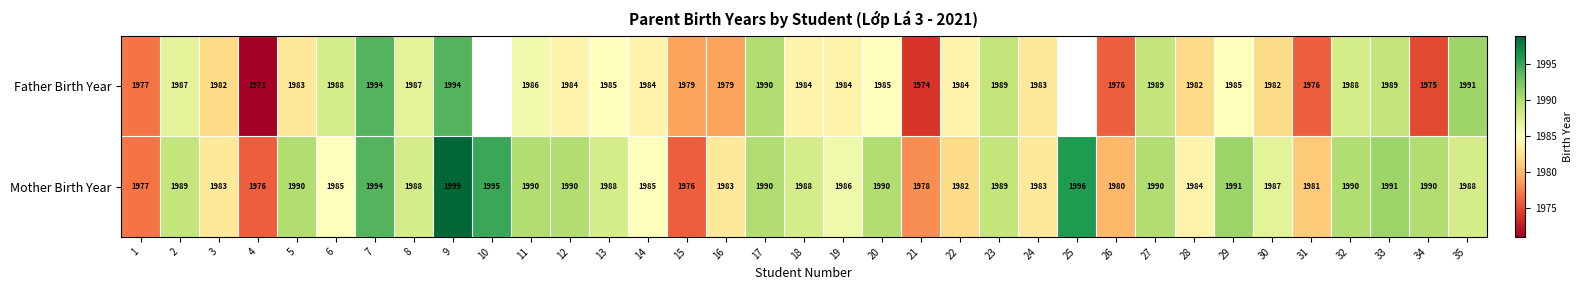

At which label does Mother Birth Year first exceed 1988?

2